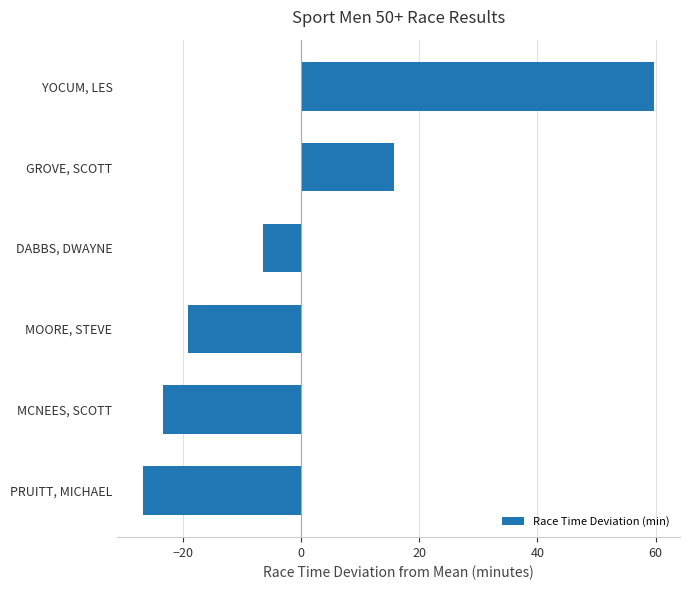

What is the difference between the values at PRUITT, MICHAEL and MCNEES, SCOTT?

3.4